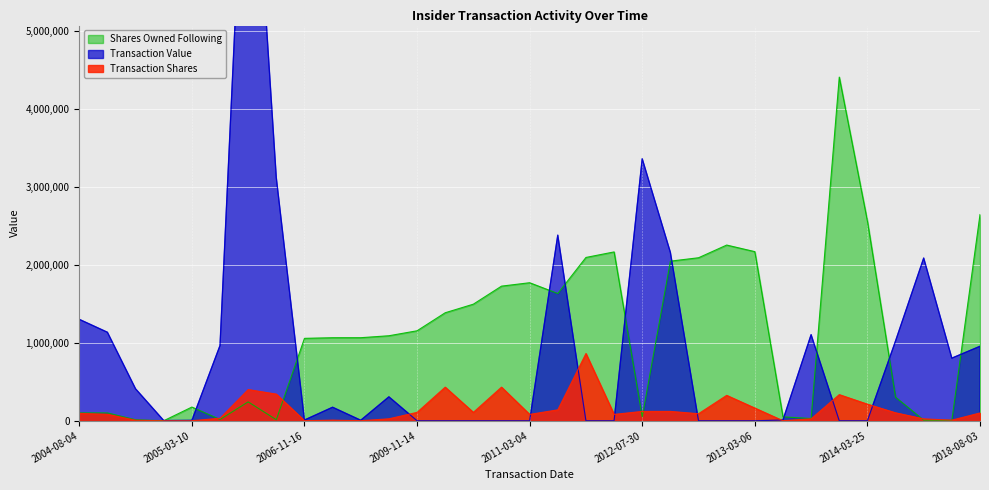

Is the value of sharesOwnedFollowingTransaction at 2012-07-30 greater than the value of transactionShares at 2013-03-04?

No